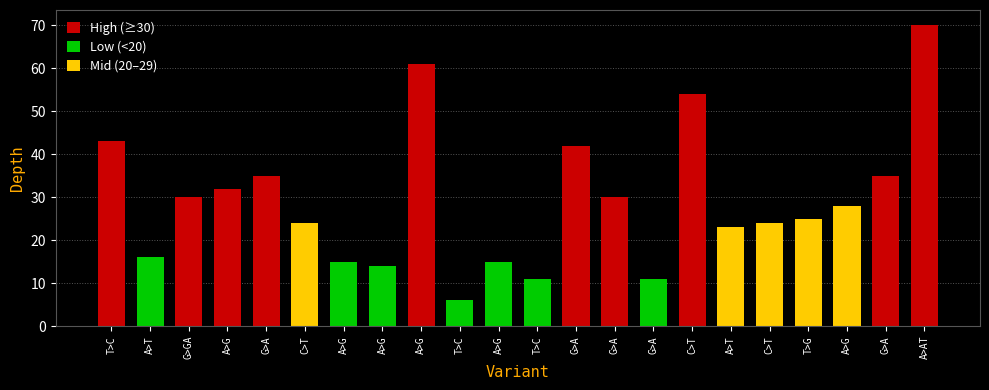

The chart shows a value of 15 at A>AT. True or false?

False